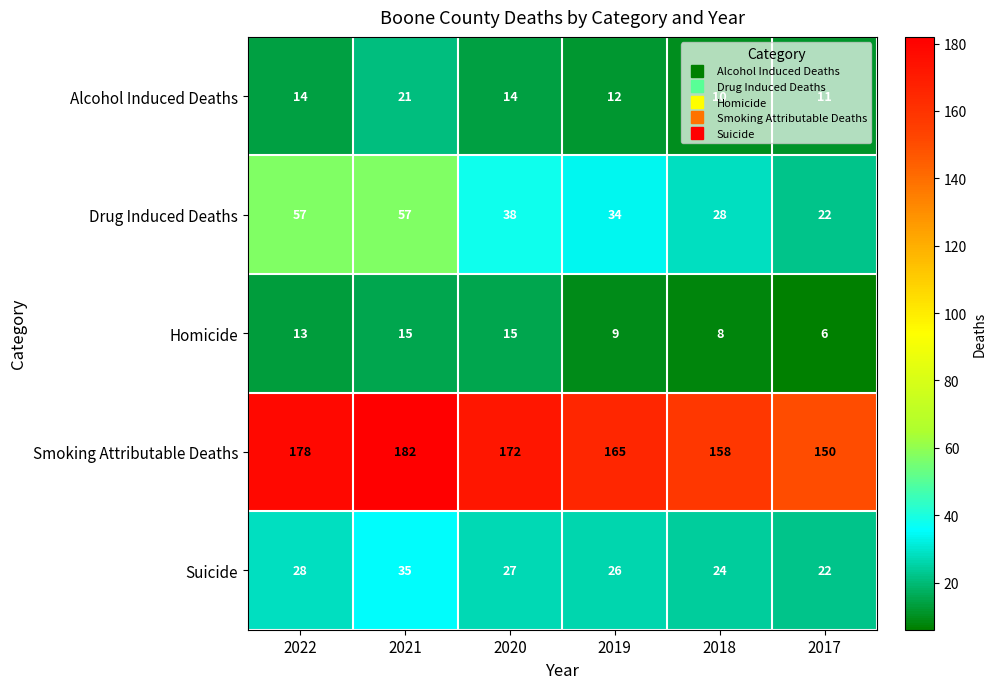

Which series changed the most between 2021 and 2017?

Drug Induced Deaths